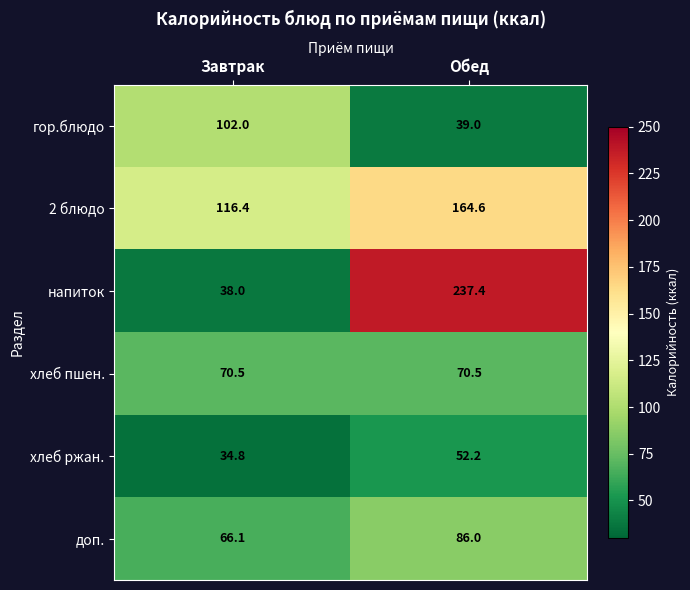

What is the difference between the highest and lowest values at Обед?

198.4